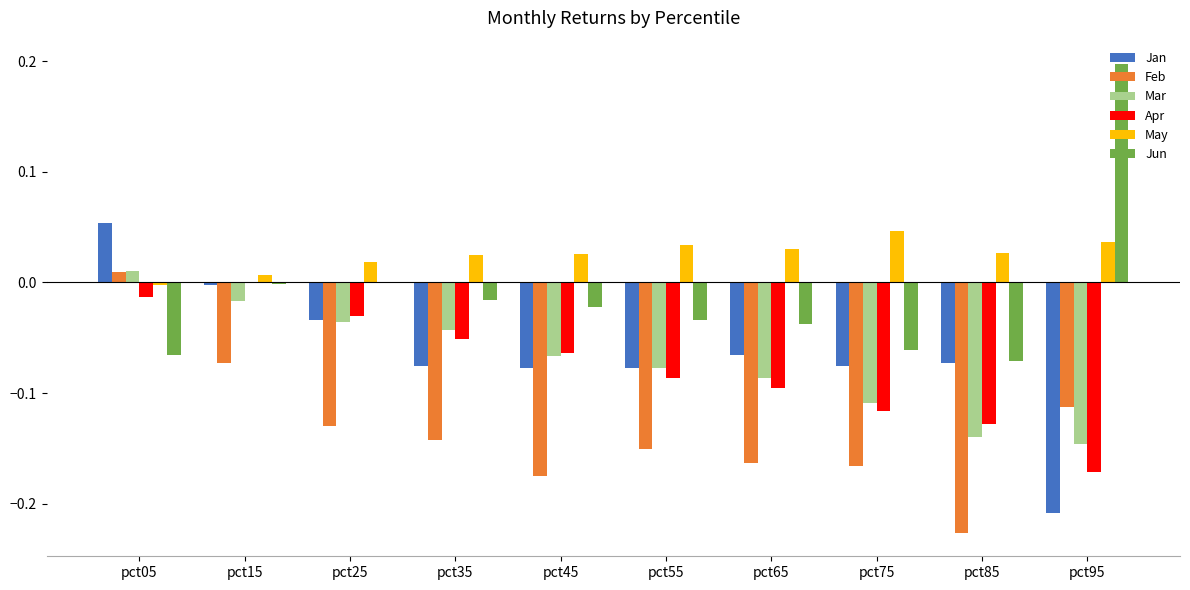

Which label corresponds to the largest value in the chart?

pct95